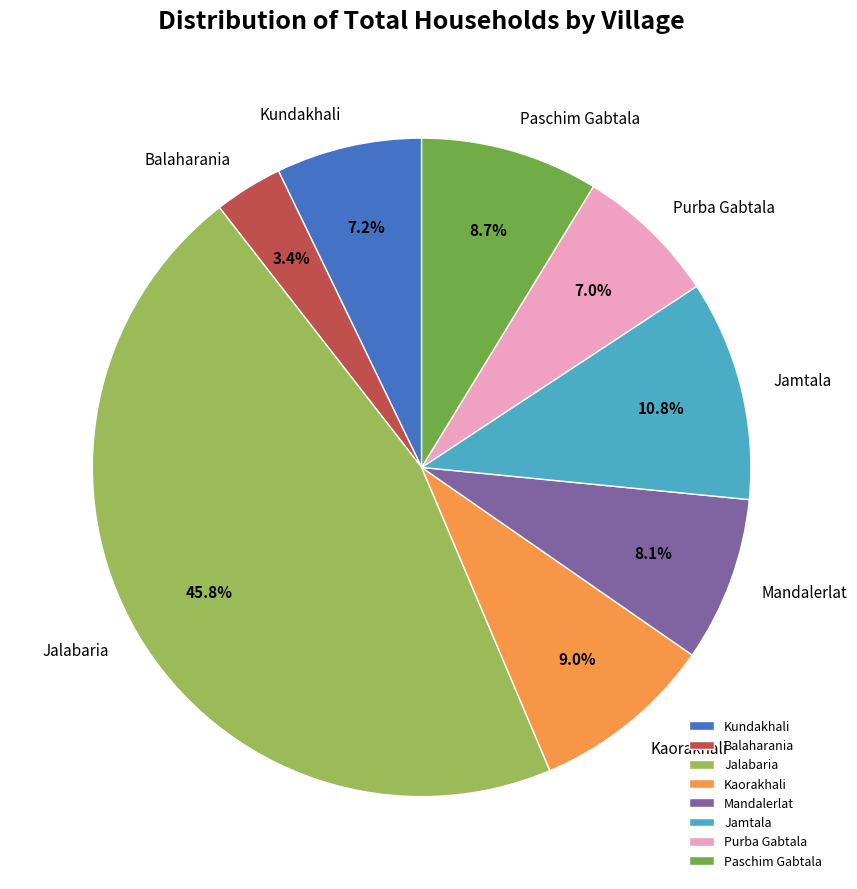

Between Mandalerlat and Jamtala, which is larger?

Jamtala